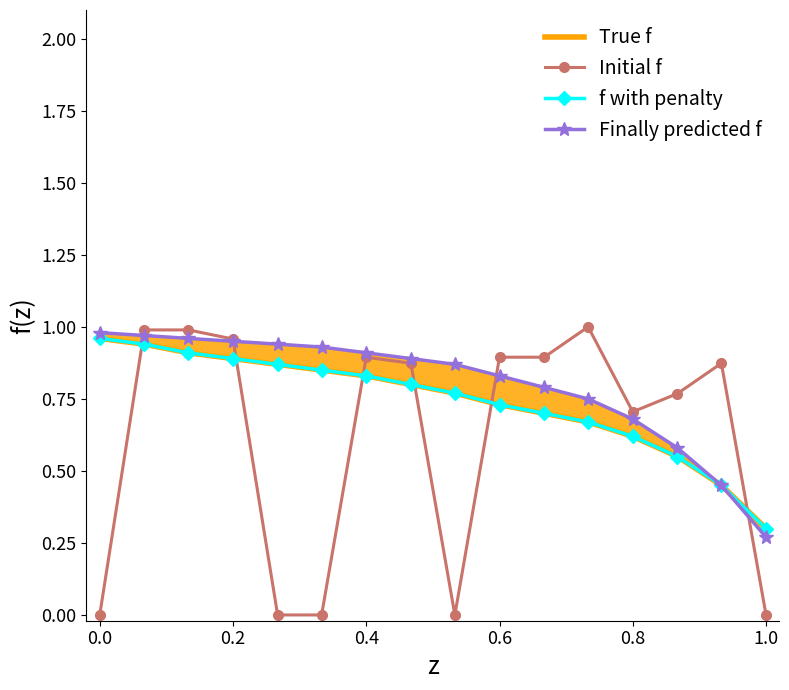

True or false: Initial f has more than 2 points higher than both neighbors.

True